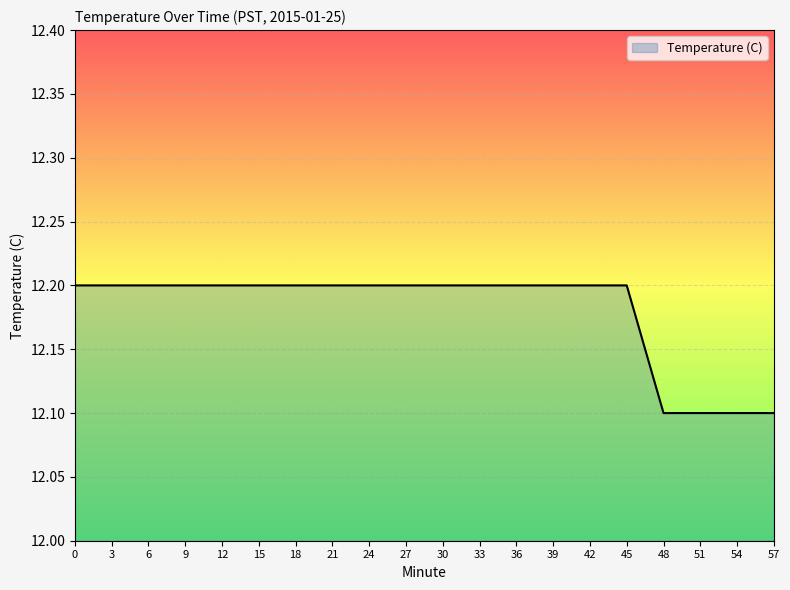

Reading left to right, transcribe all the data shown in this chart.

0=12.2	3=12.2	6=12.2	9=12.2	12=12.2	15=12.2	18=12.2	21=12.2	24=12.2	27=12.2	30=12.2	33=12.2	36=12.2	39=12.2	42=12.2	45=12.2	48=12.1	51=12.1	54=12.1	57=12.1